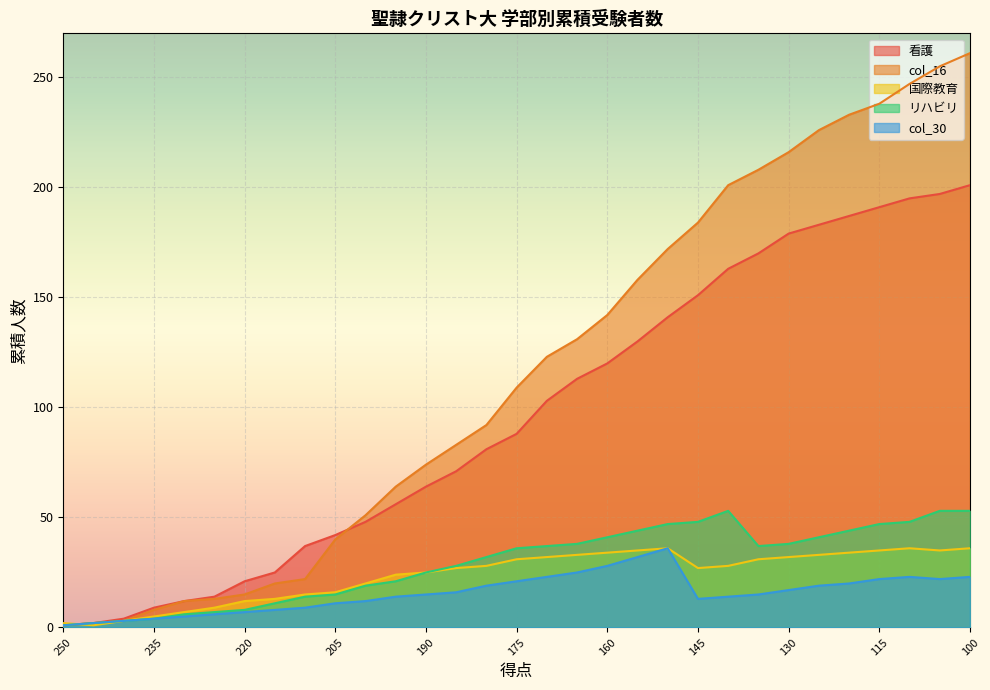

At which category is the sum across all series the highest?

100